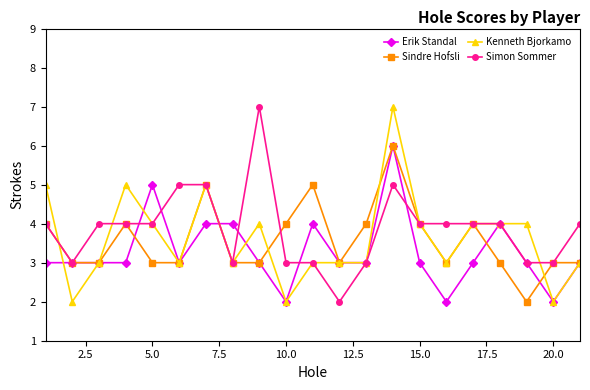

How many categories are shown in the chart?

21